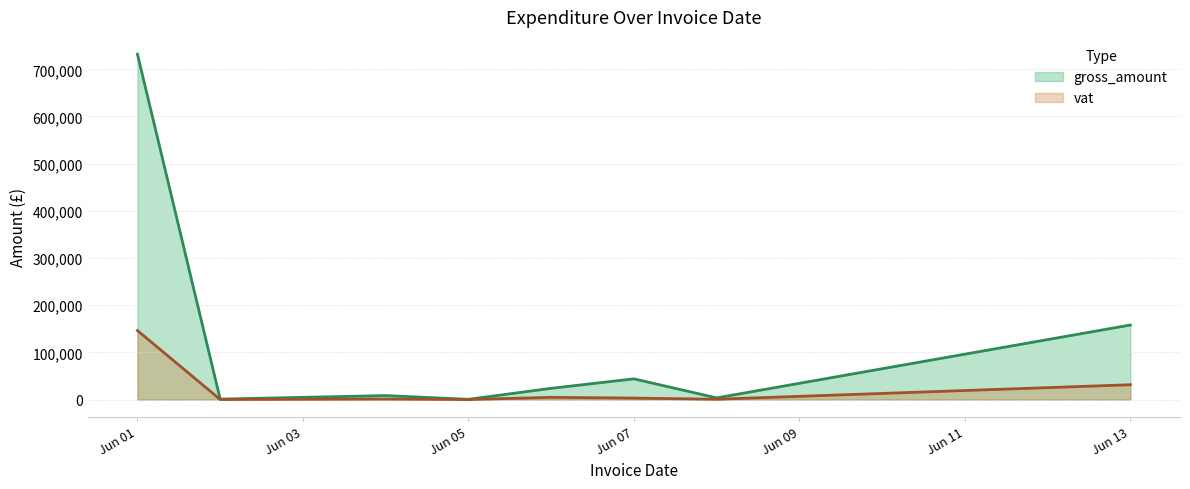

True or false: vat and gross_amount cross at least once.

False